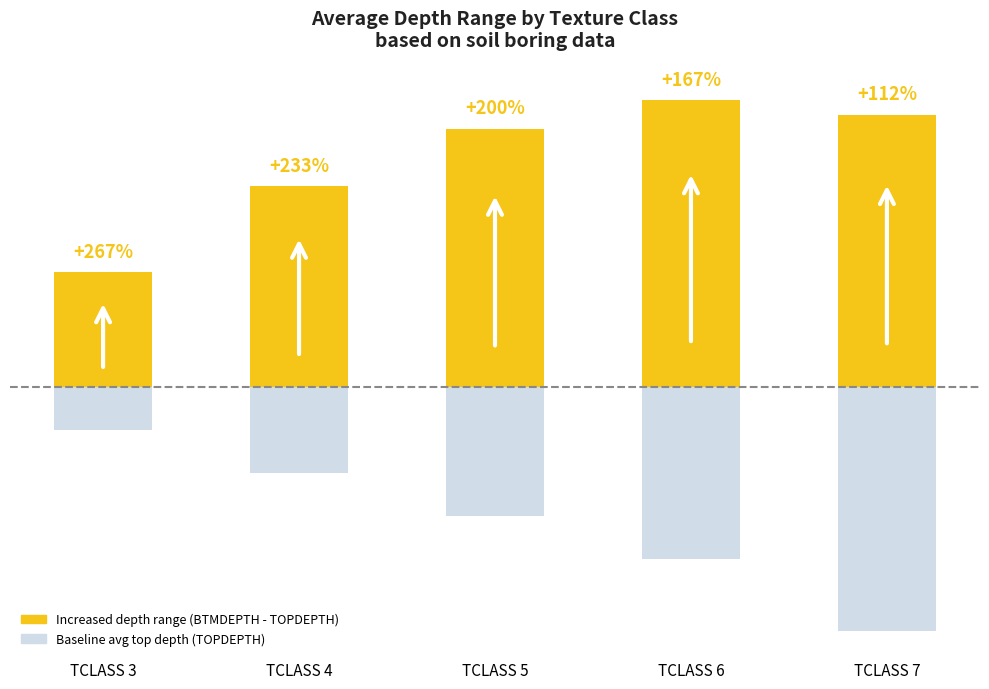

Rank the series at TCLASS 5 from lowest to highest value.

Average Top Depth (TOPDEPTH), Increased depth range
based on texture class